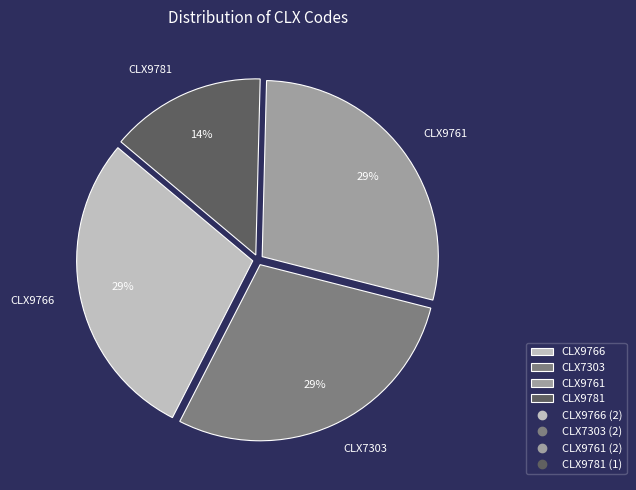

Is there any slice that represents more than half of the pie?

No